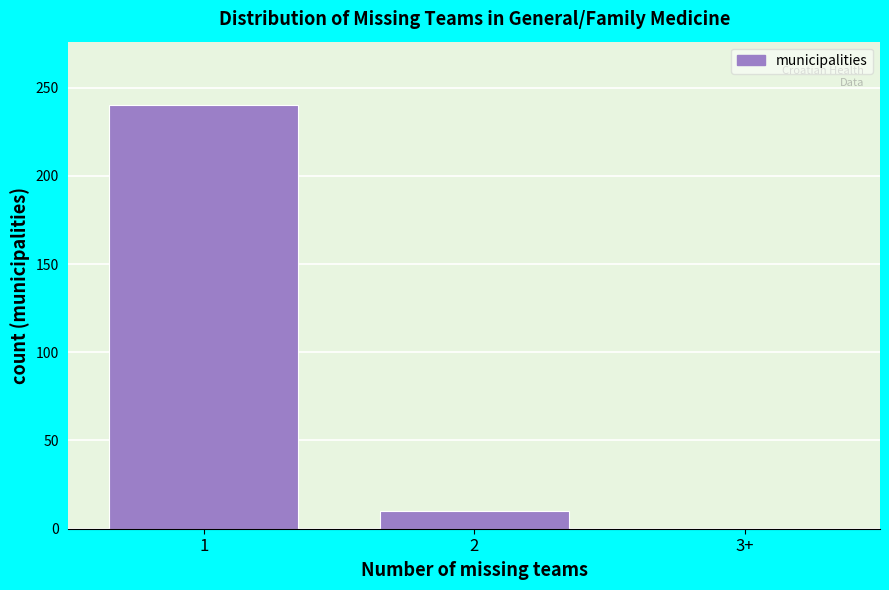

Reading left to right, list all the values displayed in this chart.

1=240	2=10	3+=0